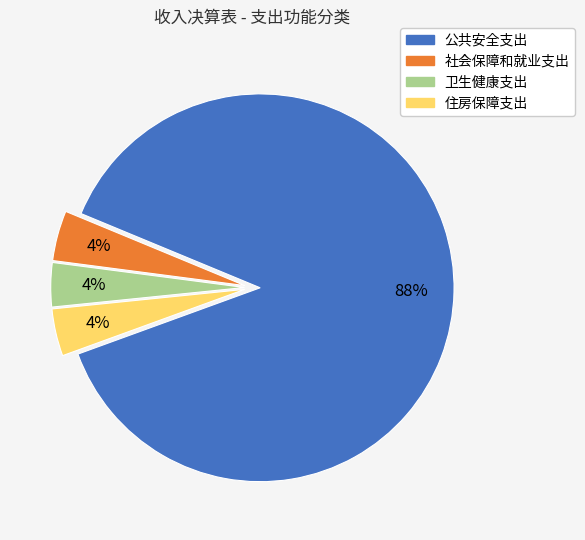

Which slice is the largest?

公共安全支出